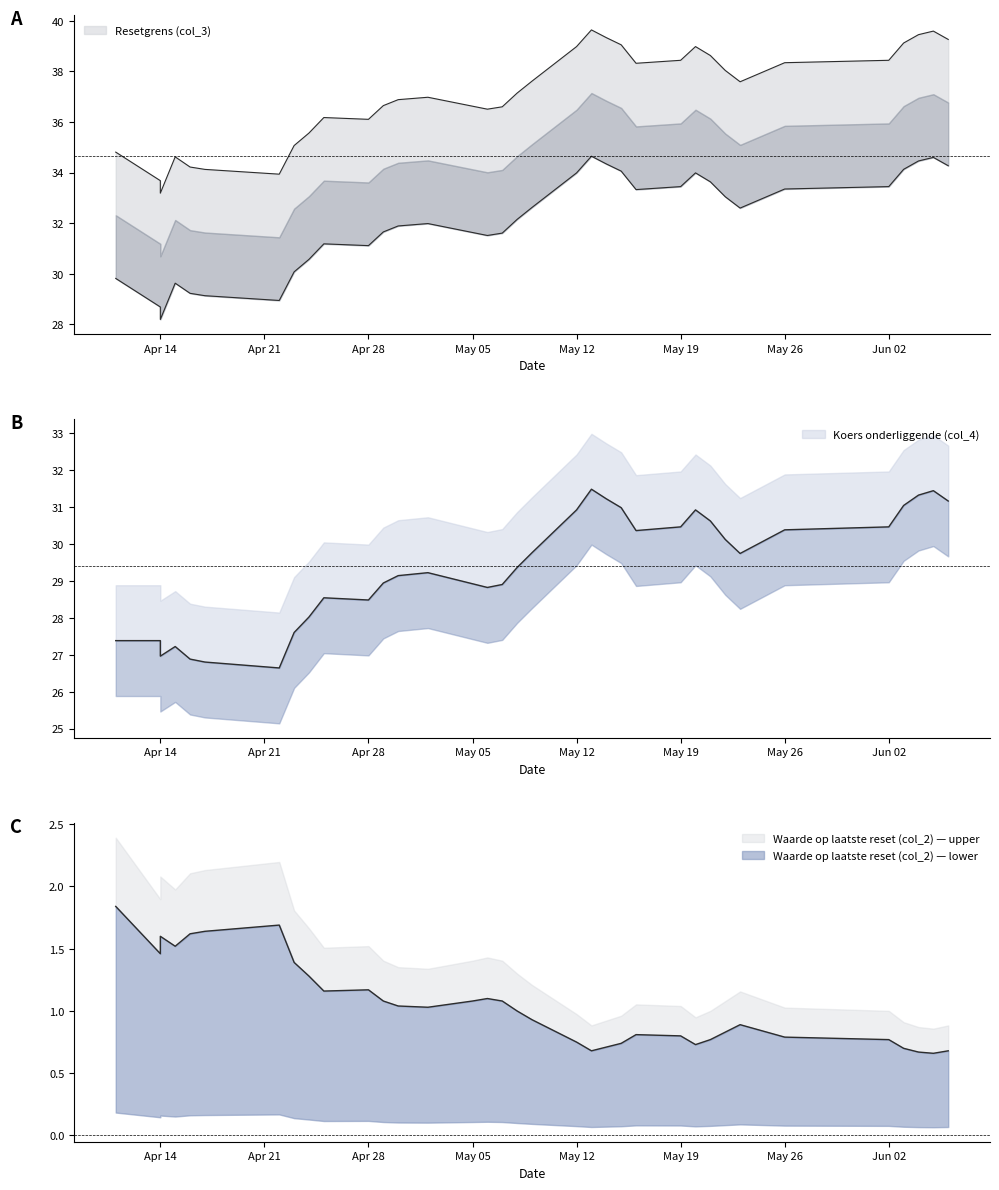

Between 2025-06-03 and 2025-05-05, which is larger?

2025-06-03